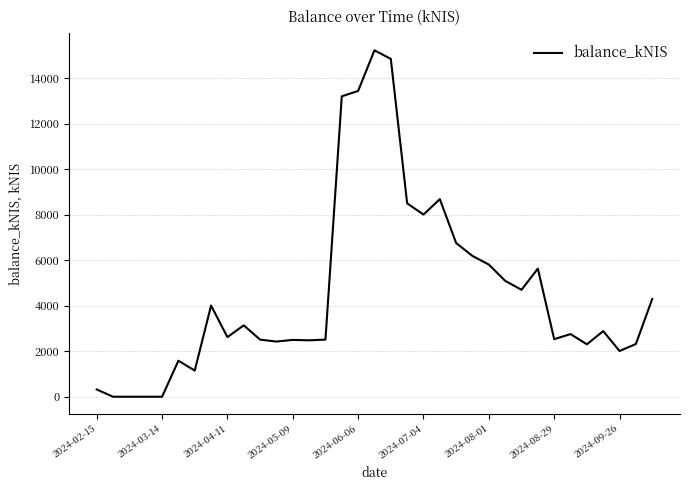

Is this an area chart (filled region under the line)?

No